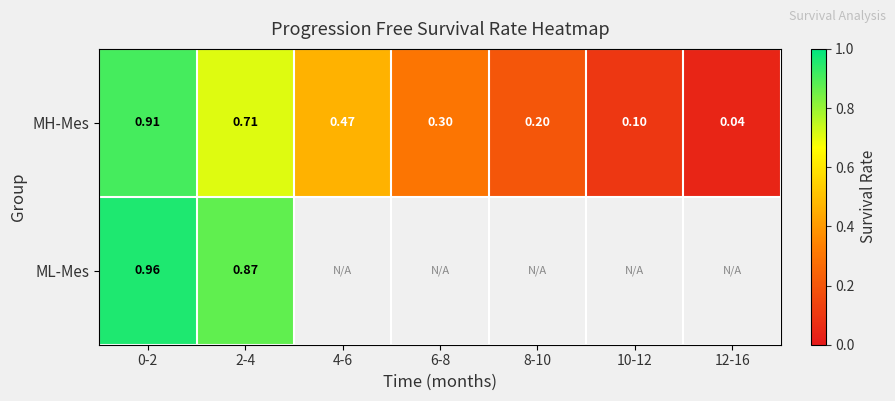

Where is ML-Mes nearest to the value 0?

2-4